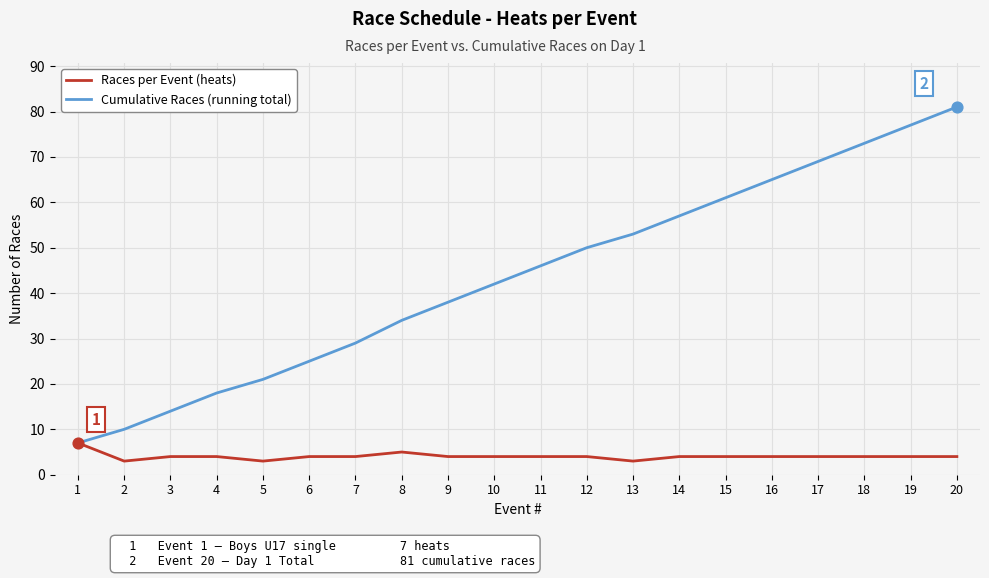

Which series has the widest spread of values?

Cumulative Races (running total)